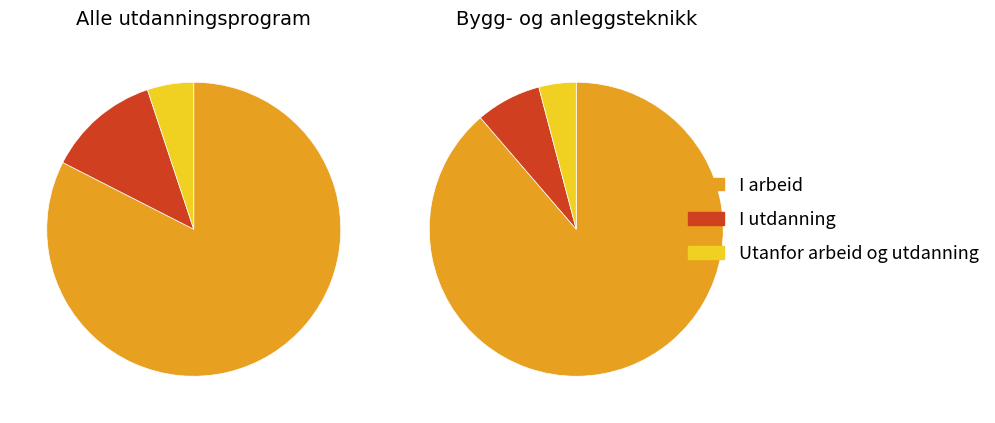

To the nearest percent, what is the average slice percentage?

33%